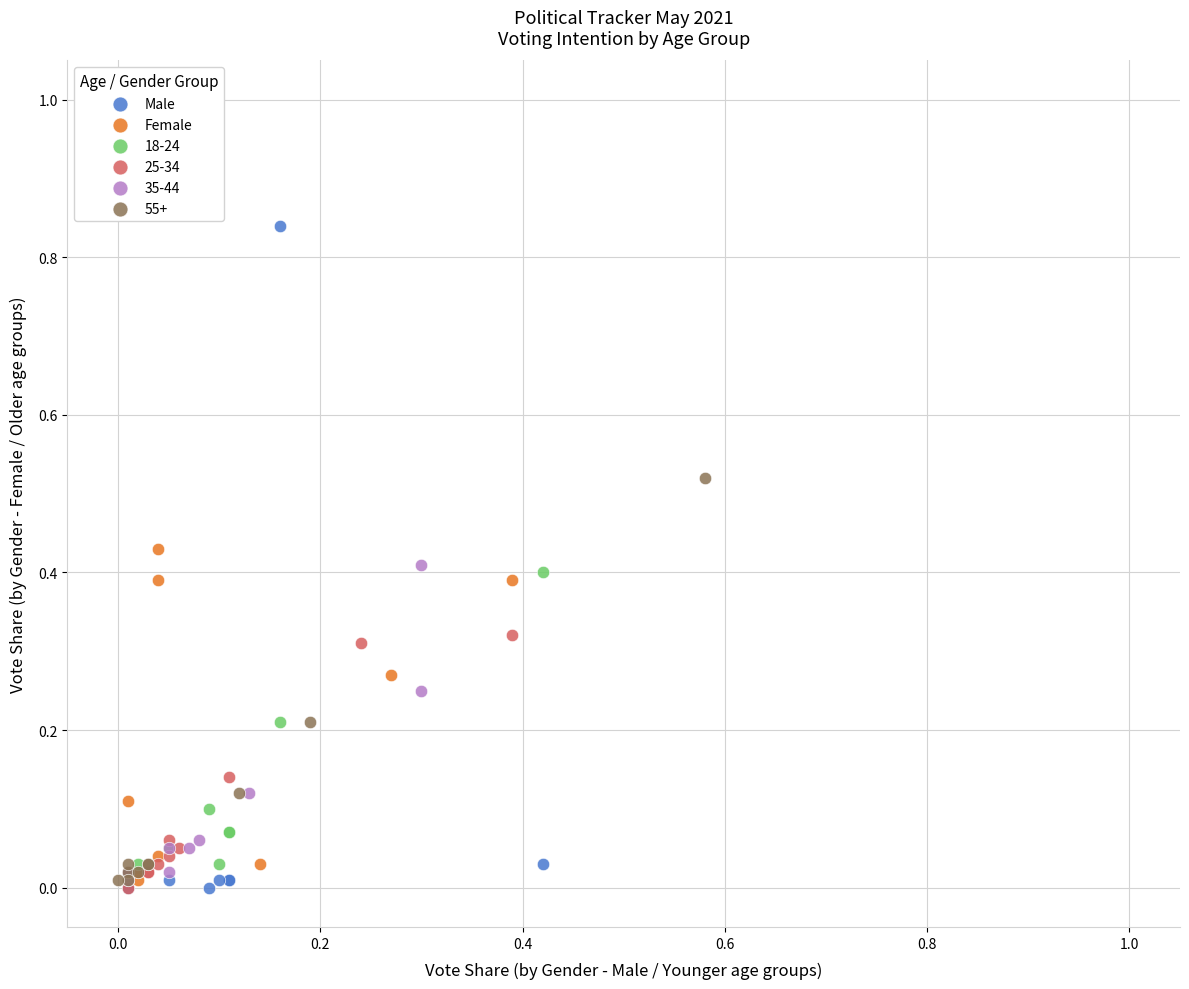

Which series has the widest spread of Y values?

Male